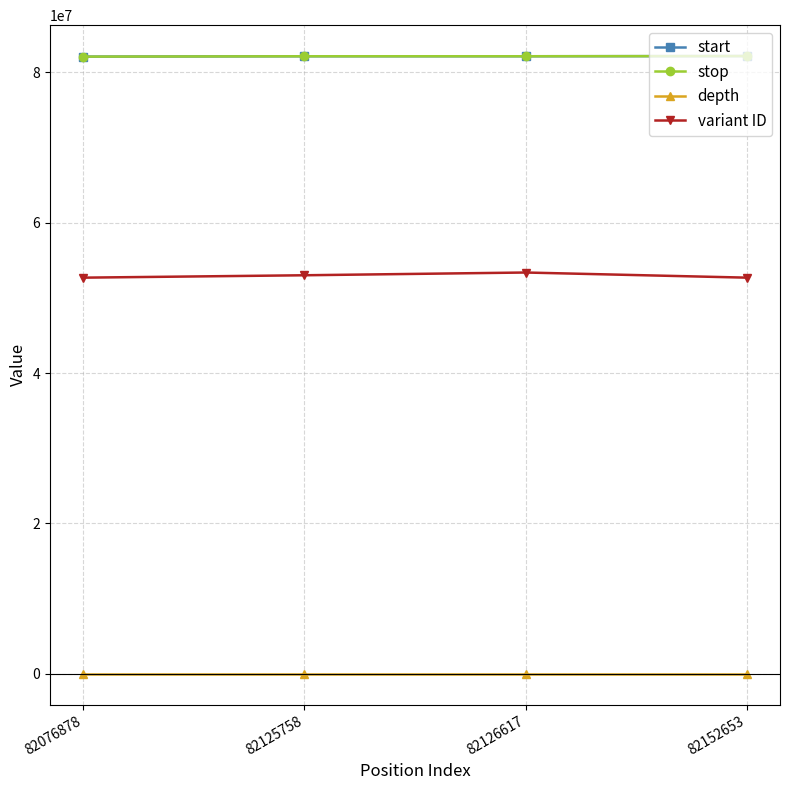

How many interior local peaks does the variant ID series have?

1